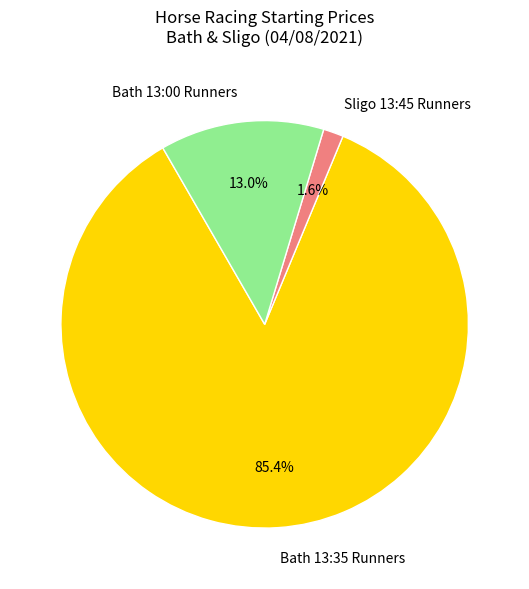

Is there a majority slice in this chart?

Yes